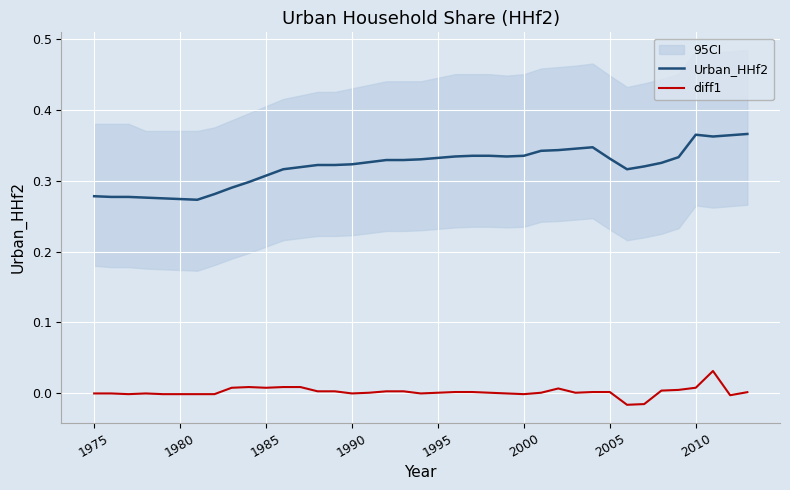

What is the minimum value for Urban_HHf2?

0.3